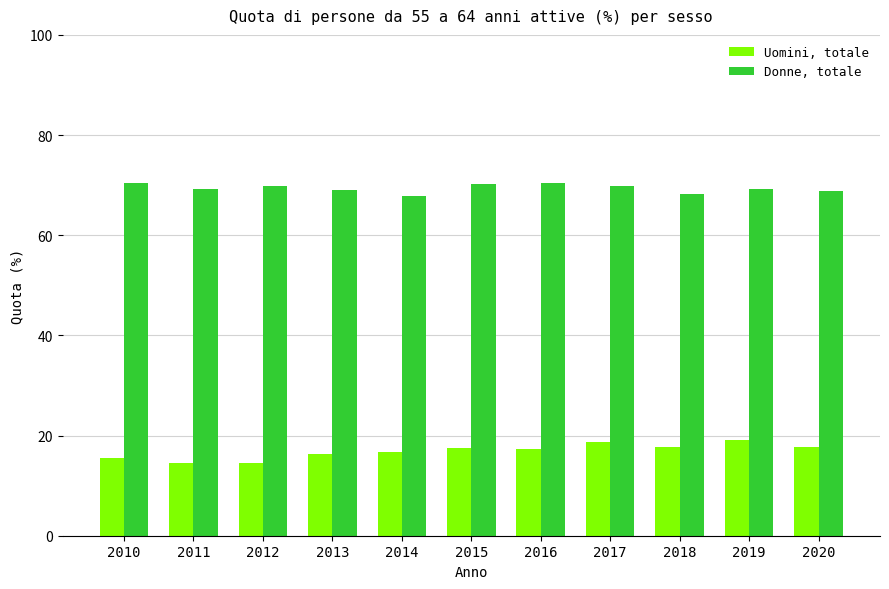

Rank the series by their average value, from highest to lowest.

Donne, totale, Uomini, totale